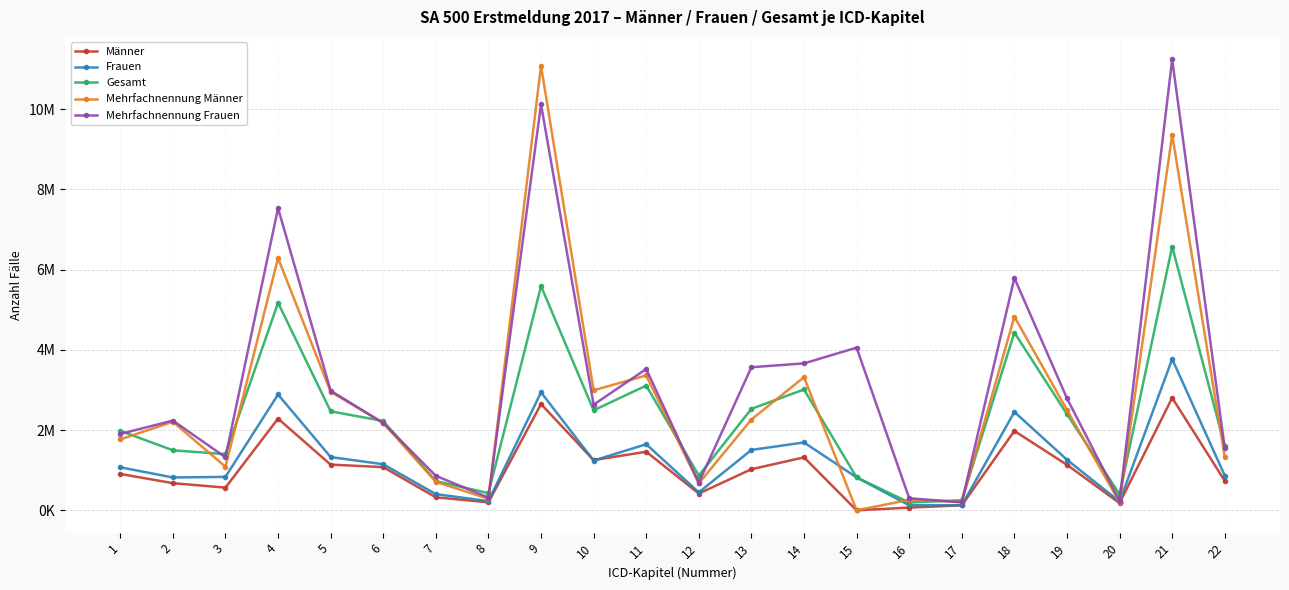

Does the chart have visible grid lines?

Yes